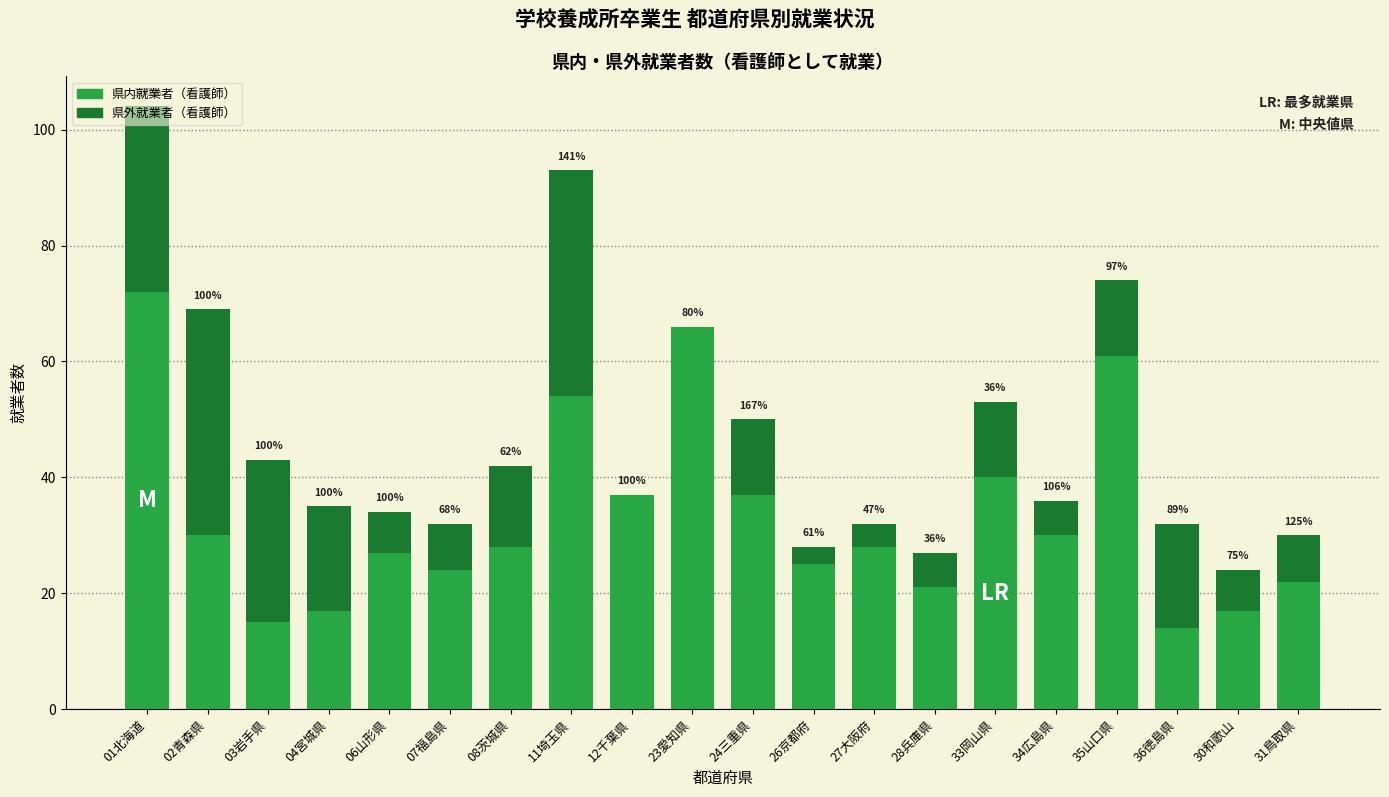

Does the chart contain stacked bars?

Yes